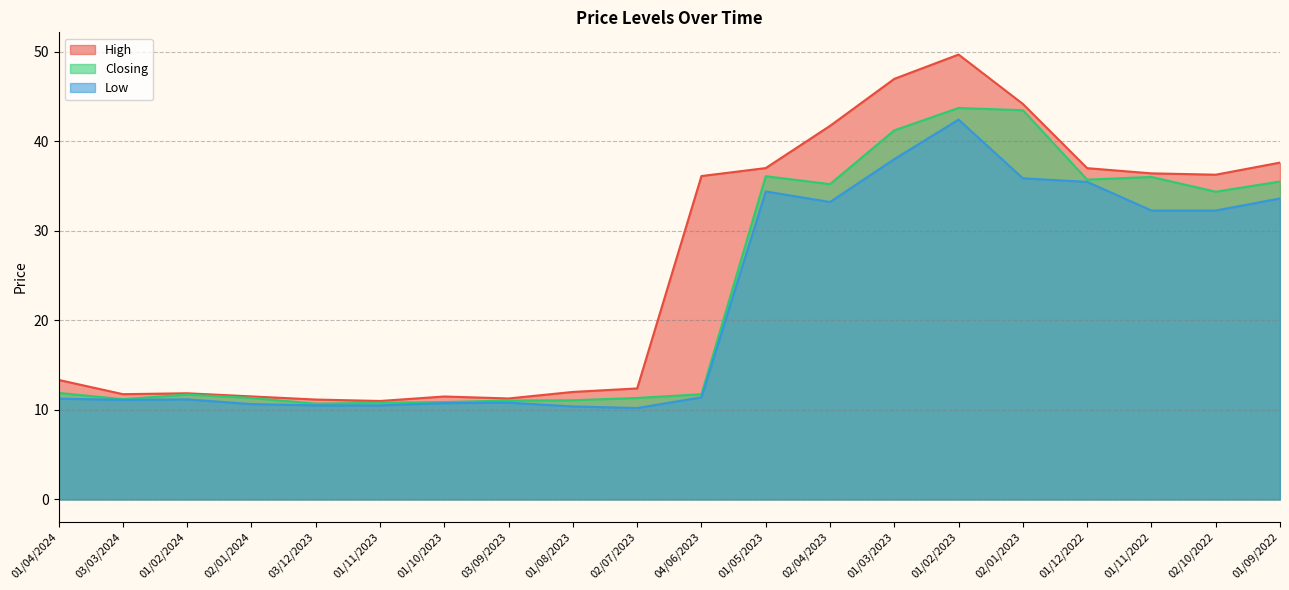

What is the label of the 5th point from the right?

02/01/2023